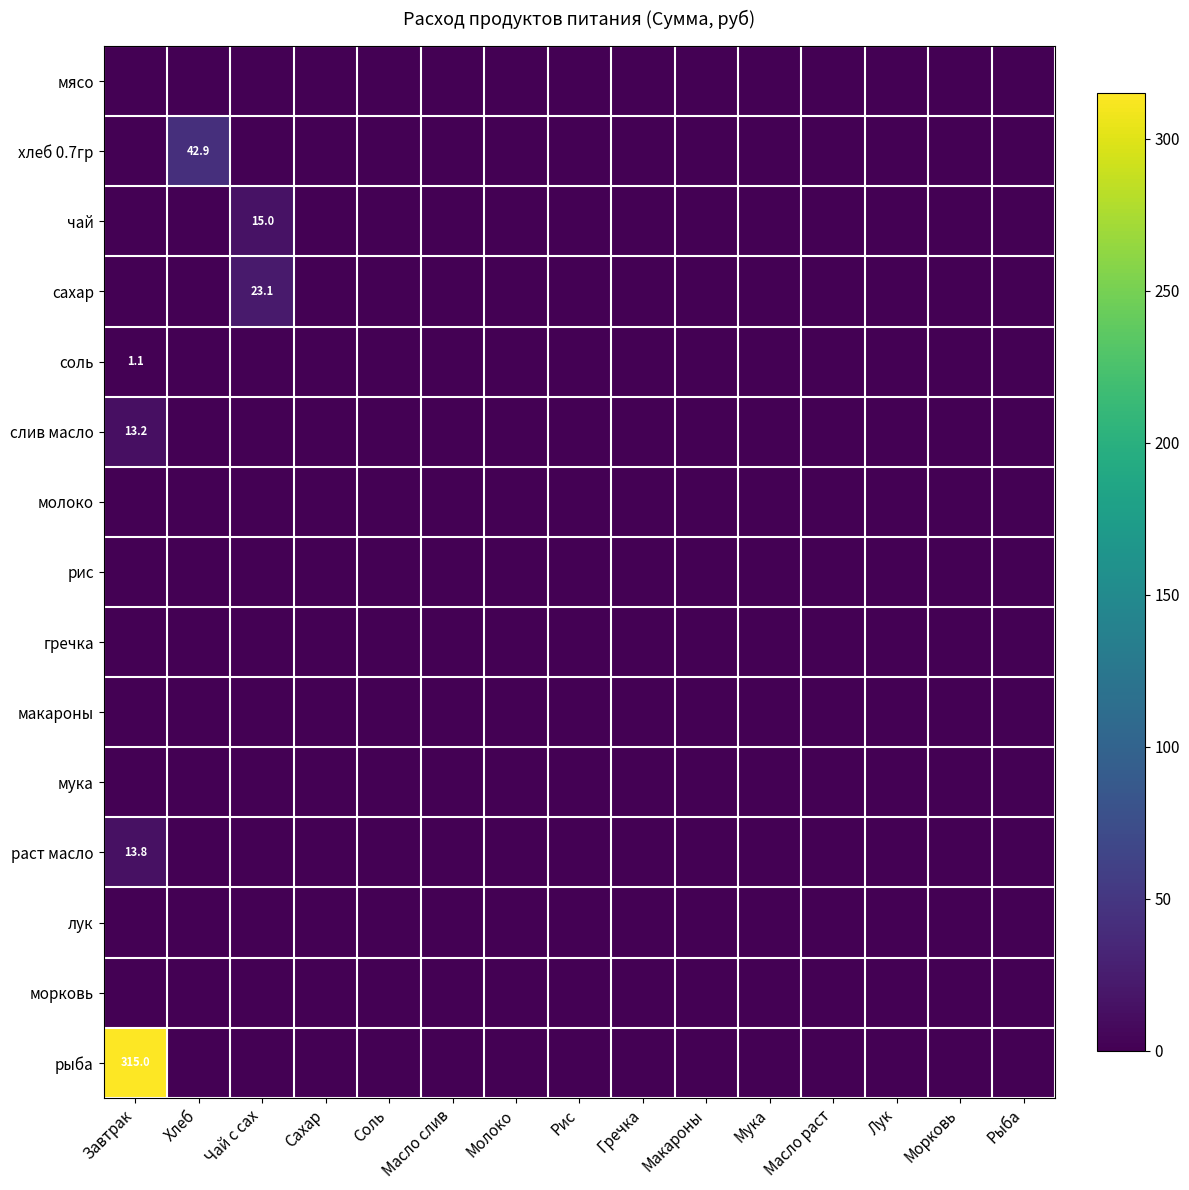

At which label does гречка reach its minimum?

Завтрак